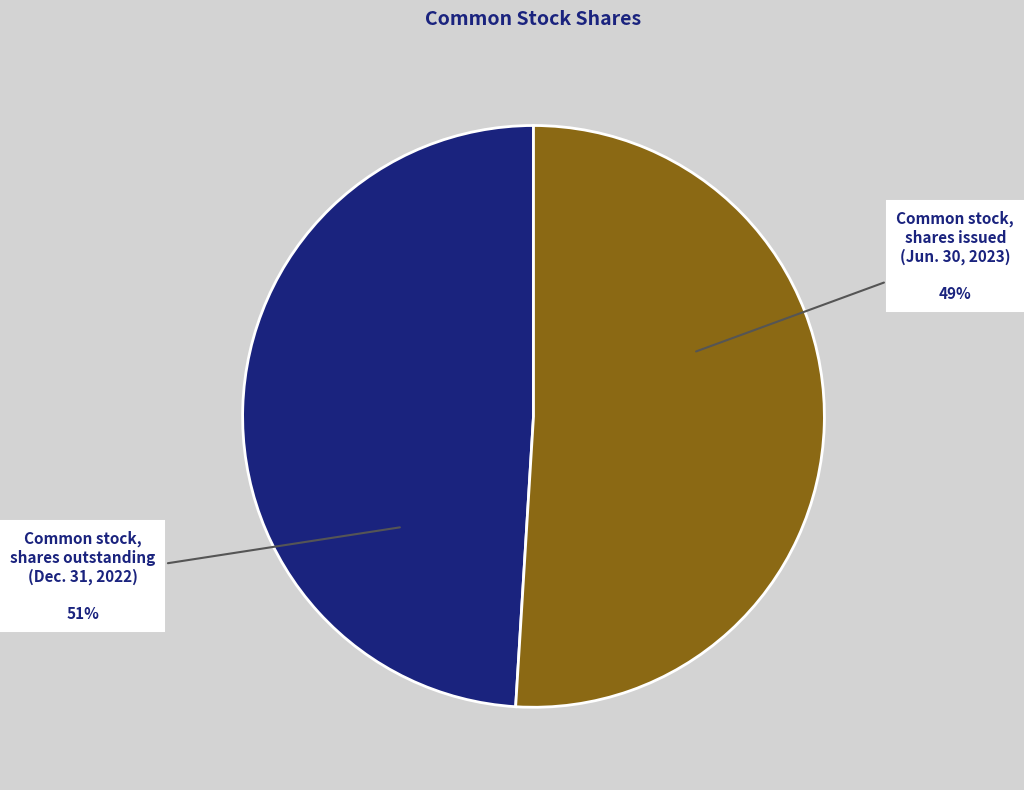

Rank the categories by value from highest to lowest.

Common stock, shares outstanding (Dec. 31, 2022), Common stock, shares issued (Jun. 30, 2023)